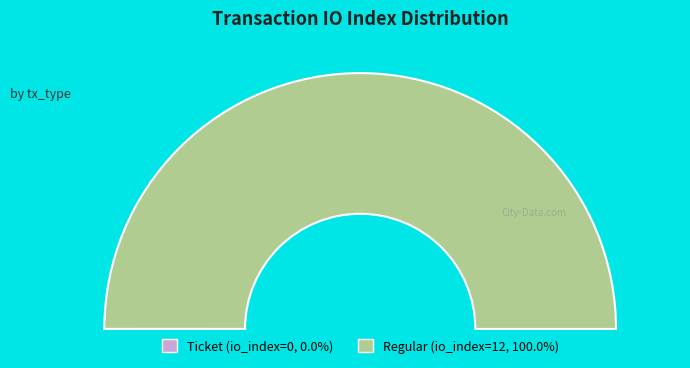

To the nearest percent, what is the average slice percentage?

50%